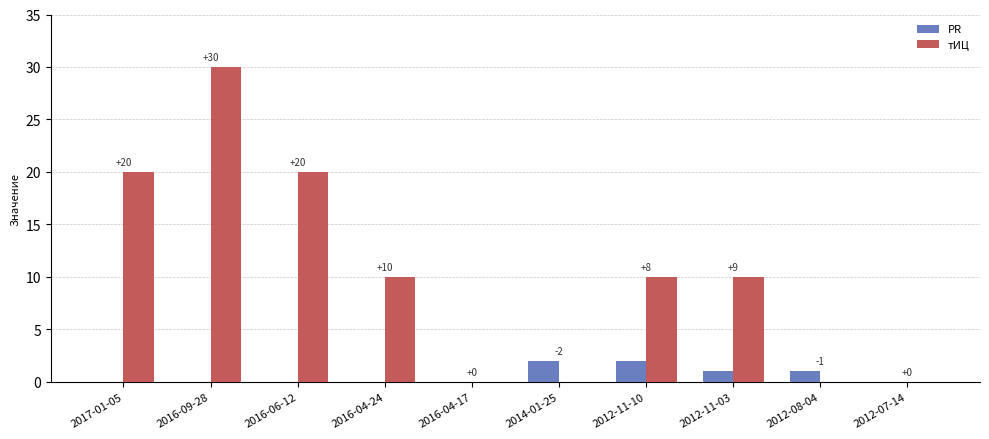

At which category does the chart reach its peak across all series?

2016-09-28